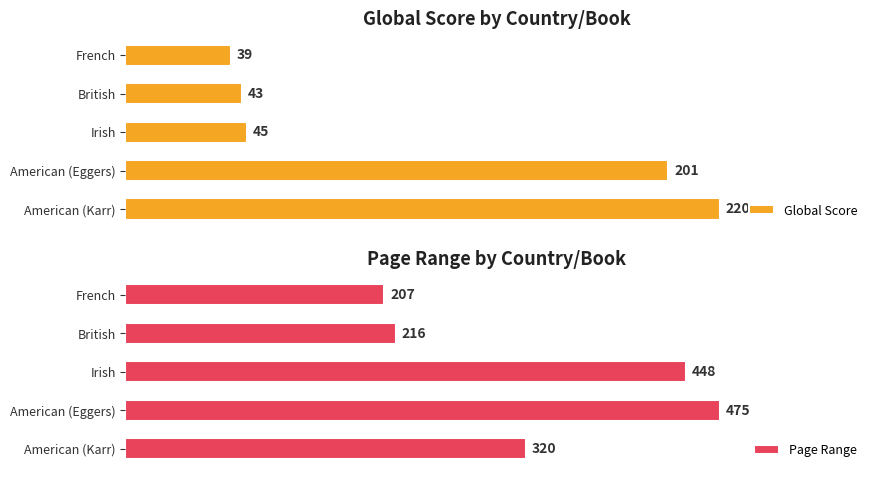

Rank the categories by Global Score value from lowest to highest.

French, British, Irish, American (Eggers), American (Karr)